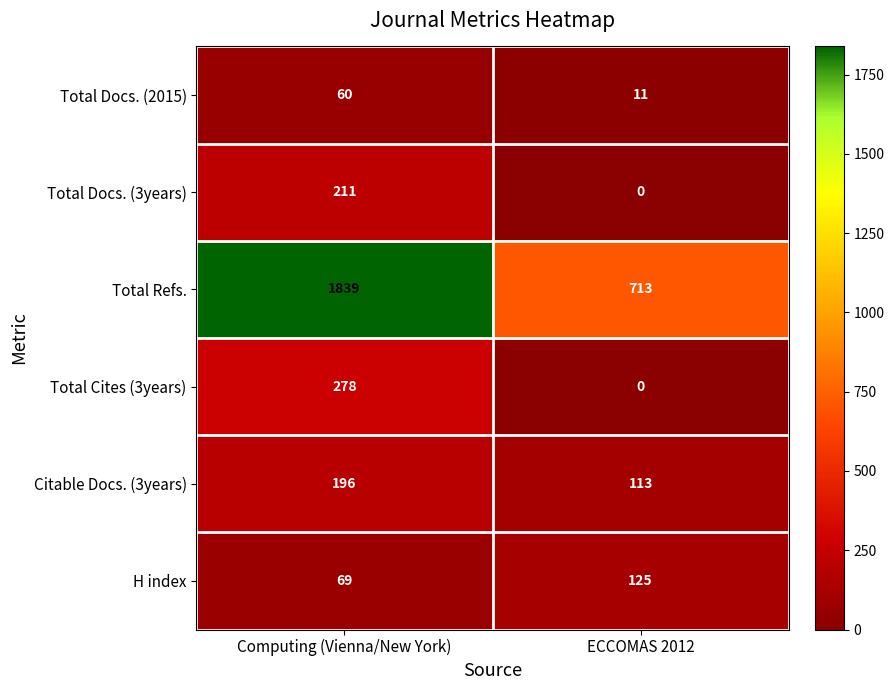

Reading left to right, list all the values displayed in this chart.

Total Docs. (2015): 60	11
Total Docs. (3years): 211	0
Total Refs.: 1839	713
Total Cites (3years): 278	0
Citable Docs. (3years): 196	113
H index: 69	125